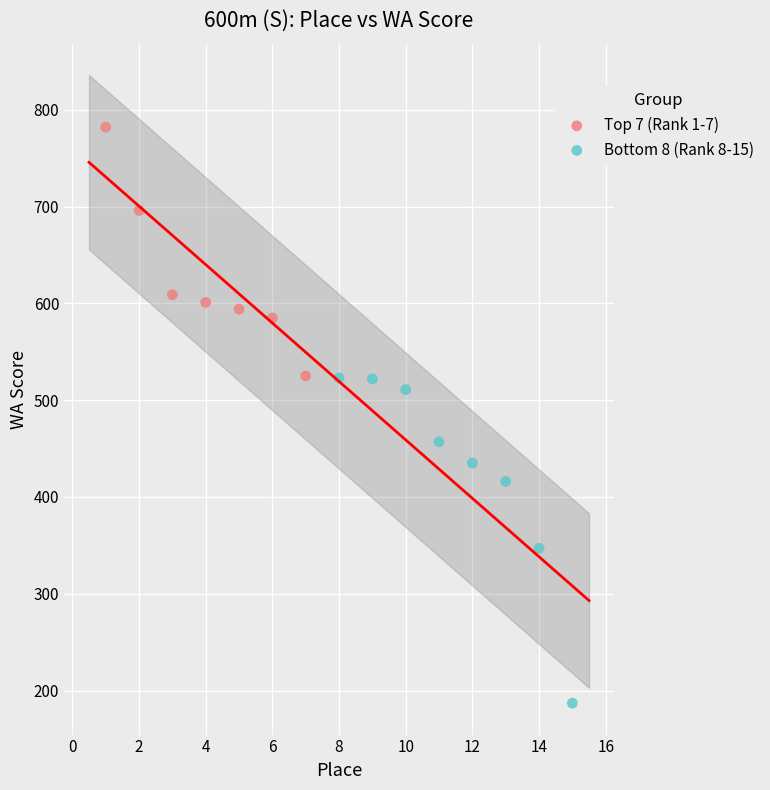

Which series contains the lowest Y value?

Bottom 8 (Rank 8-15)